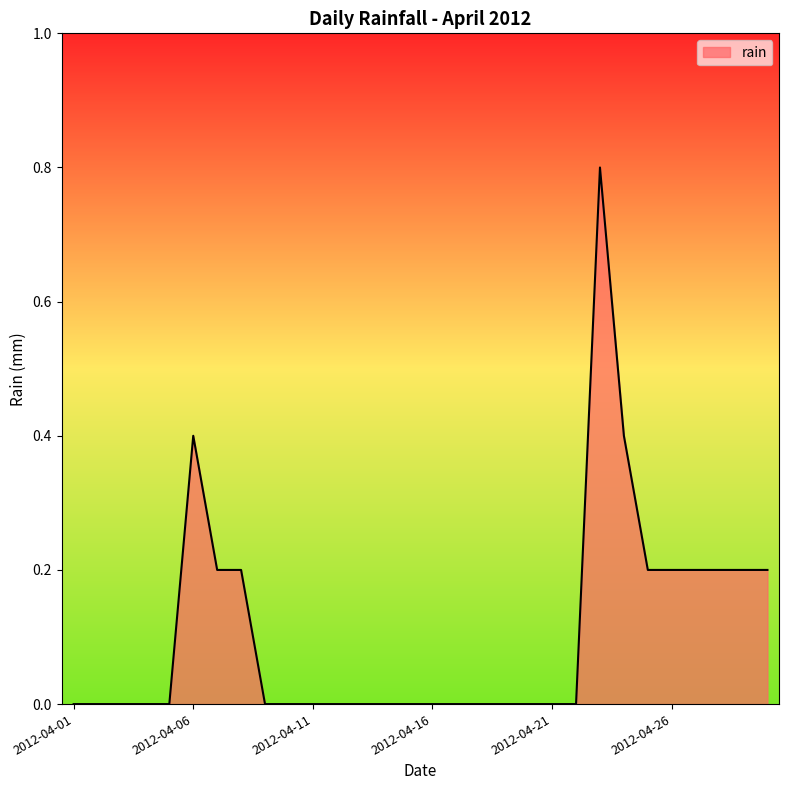

What is the difference between the maximum and minimum values?

0.8